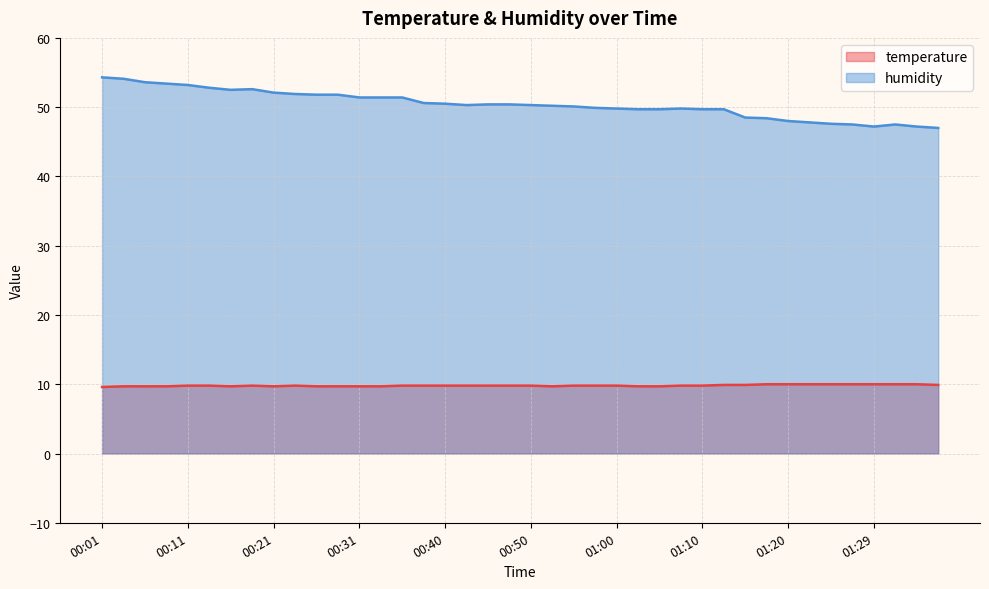

Reading left to right, transcribe all the data shown in this chart.

temperature: 00:01=9.6	00:04=9.7	00:06=9.7	00:09=9.7	00:11=9.8	00:13=9.8	00:16=9.7	00:18=9.8	00:21=9.7	00:23=9.8	00:26=9.7	00:28=9.7	00:31=9.7	00:33=9.7	00:36=9.8	00:38=9.8	00:40=9.8	00:43=9.8	00:45=9.8	00:48=9.8	00:50=9.8	00:53=9.7	00:55=9.8	00:58=9.8	01:00=9.8	01:02=9.7	01:05=9.7	01:07=9.8	01:10=9.8	01:12=9.9	01:15=9.9	01:17=10.0	01:20=10.0	01:22=10.0	01:25=10.0	01:27=10.0	01:29=10.0	01:32=10.0	01:34=10.0	01:37=9.9
humidity: 00:01=54.3	00:04=54.1	00:06=53.6	00:09=53.4	00:11=53.2	00:13=52.8	00:16=52.5	00:18=52.6	00:21=52.1	00:23=51.9	00:26=51.8	00:28=51.8	00:31=51.4	00:33=51.4	00:36=51.4	00:38=50.6	00:40=50.5	00:43=50.3	00:45=50.4	00:48=50.4	00:50=50.3	00:53=50.2	00:55=50.1	00:58=49.9	01:00=49.8	01:02=49.7	01:05=49.7	01:07=49.8	01:10=49.7	01:12=49.7	01:15=48.5	01:17=48.4	01:20=48.0	01:22=47.8	01:25=47.6	01:27=47.5	01:29=47.2	01:32=47.5	01:34=47.2	01:37=47.0